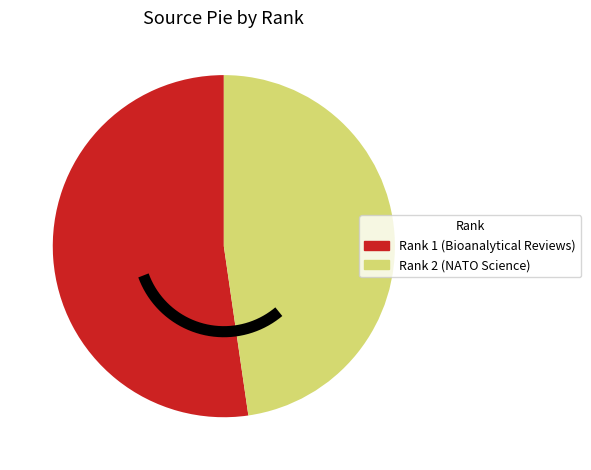

Is it true that Rank 1 (Bioanalytical Reviews) is 52% of the pie?

True